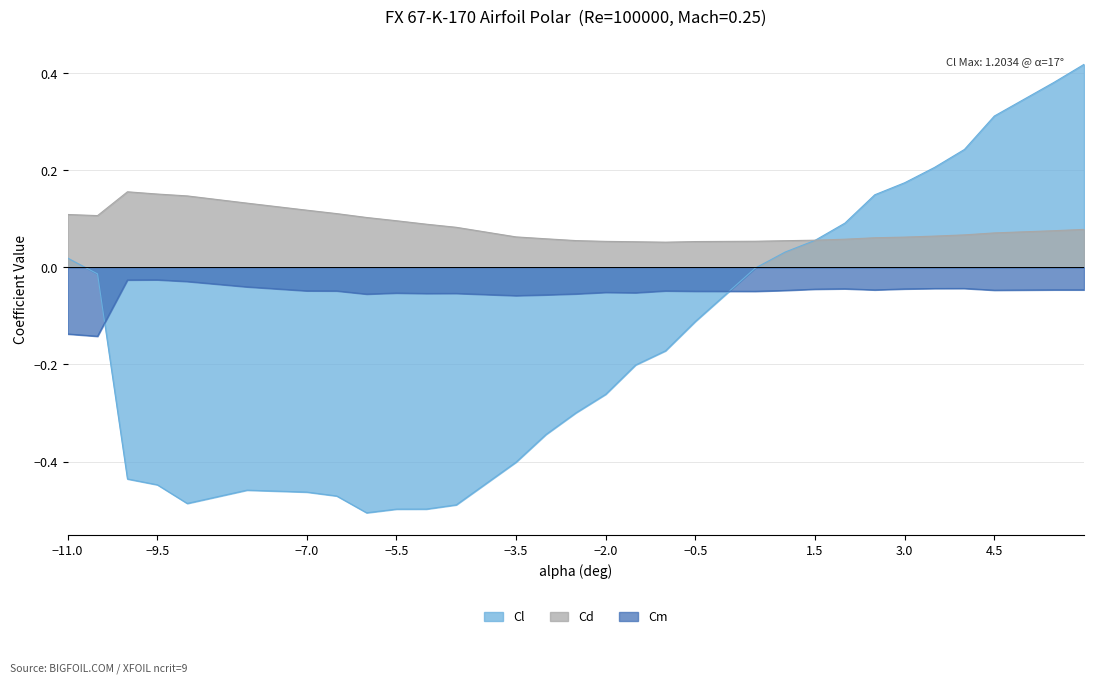

Which series has the largest range (max minus min)?

Cl